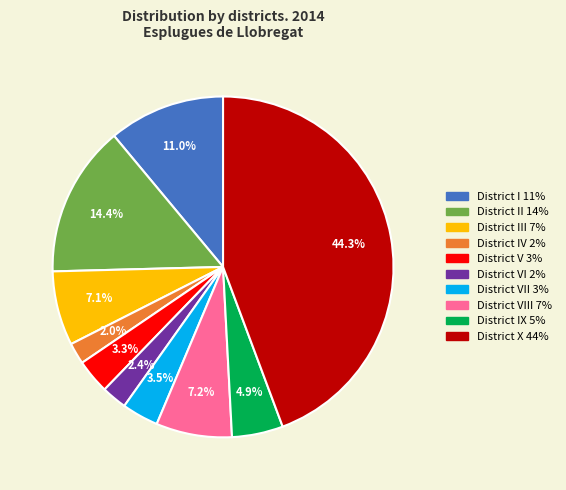

Does any single category account for the majority?

No